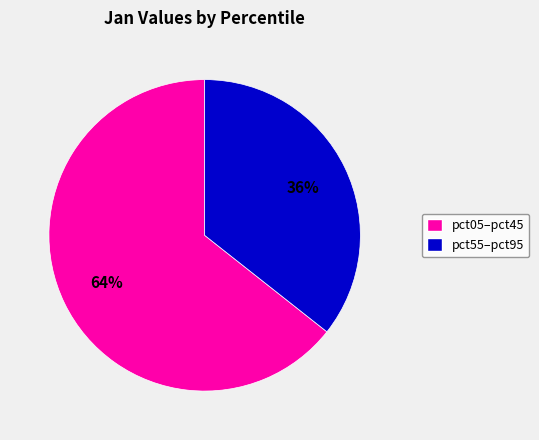

To the nearest percent, what is the average slice percentage?

50%